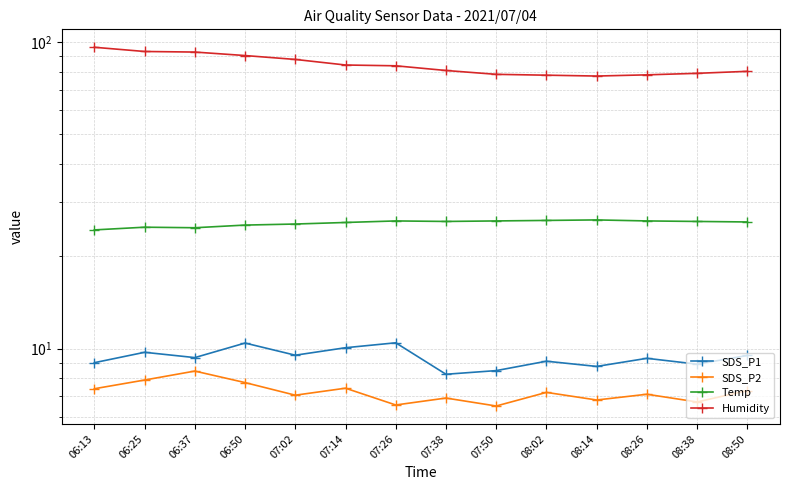

What is the sum of the Temp values at 08:14 and 06:25?

51.2